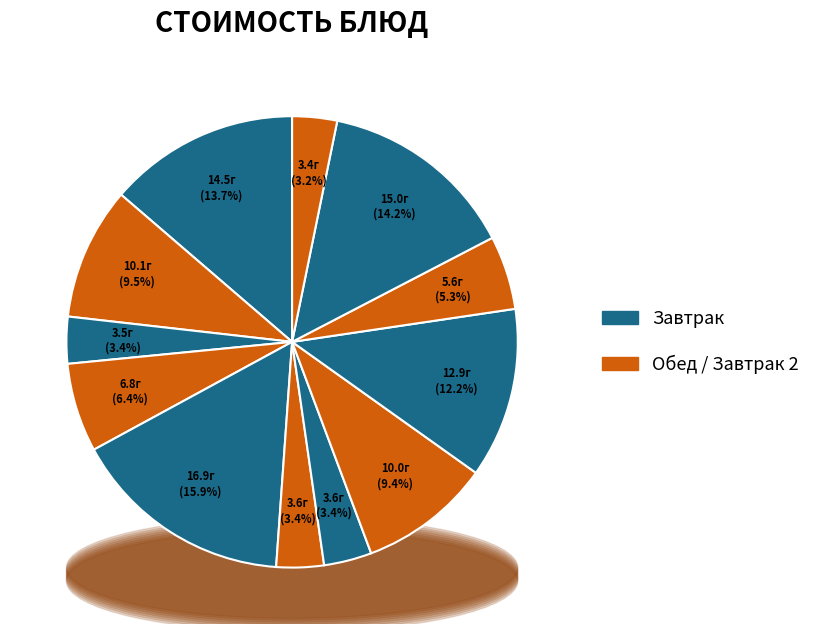

To the nearest percent, what portion does масло сливочное порционное represent?

6%